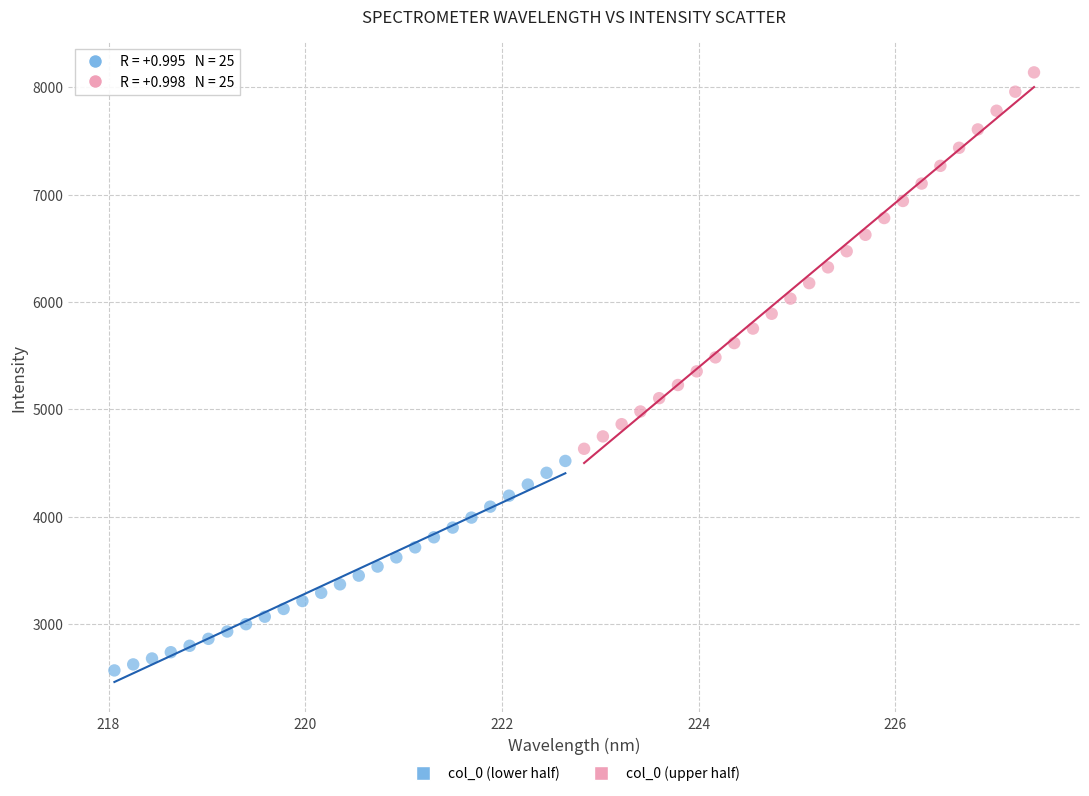

Which series reaches the maximum Y coordinate?

col_0 (upper half)